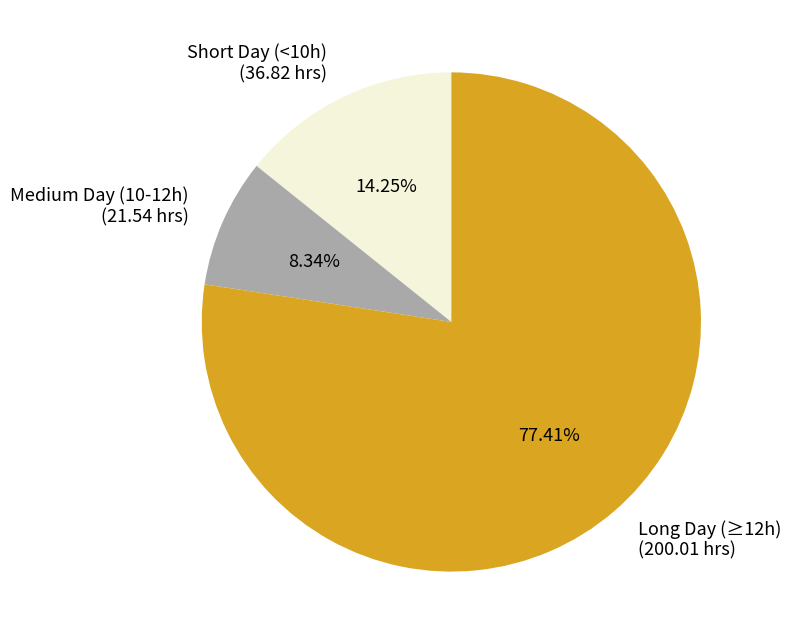

What is the largest slice in the pie chart?

Long Day (≥12h) (200.01 hrs)